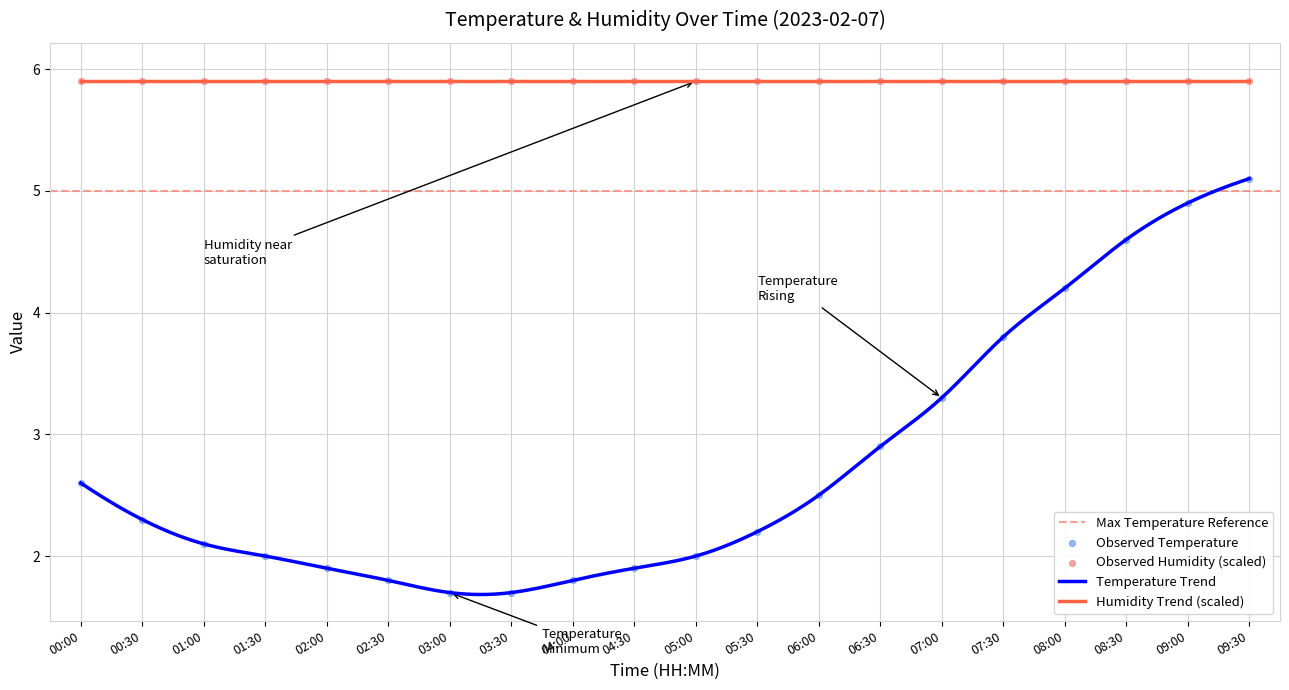

What is the change in value from 02:00 to 05:00?

+0.1